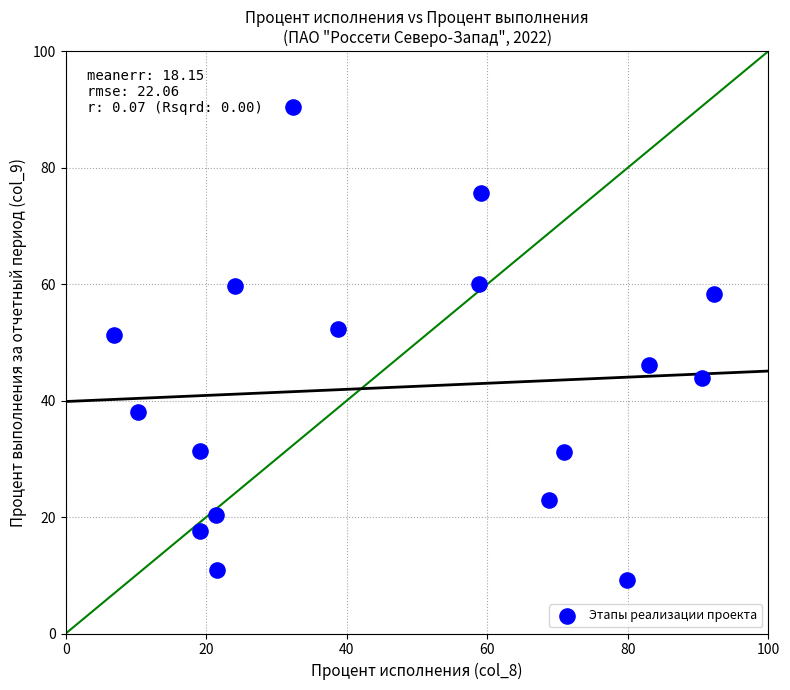

Count the number of points in this scatter plot.

17